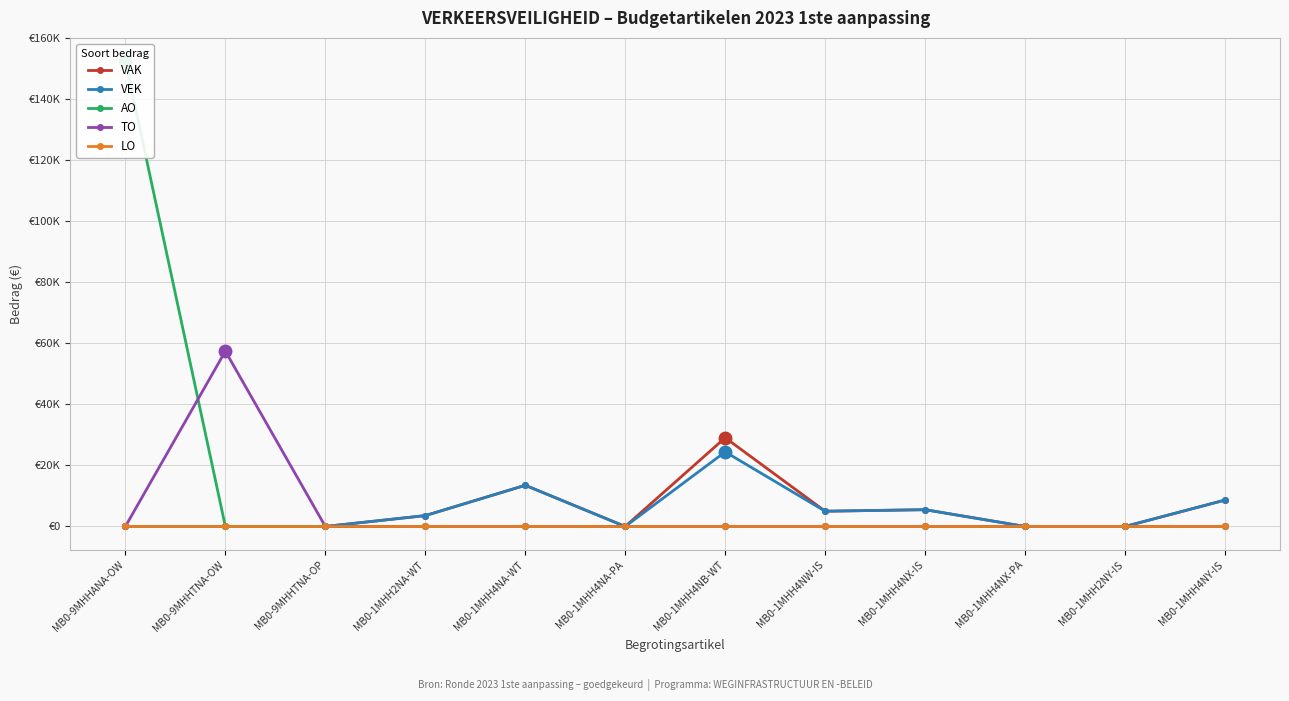

Count the number of categories in the chart.

12